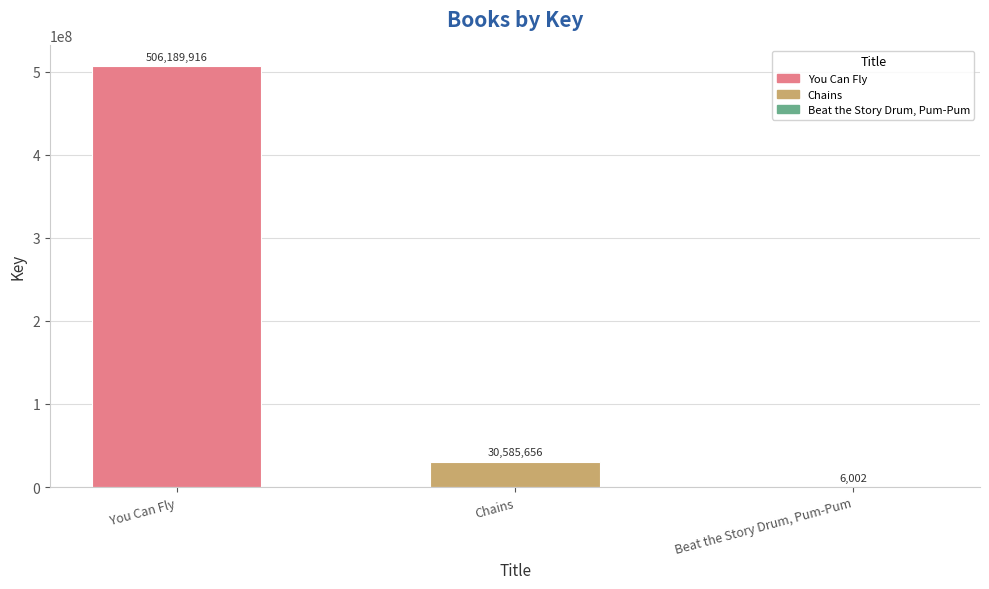

Reading left to right, what are all the values shown in this chart?

506189916	30585656	6002